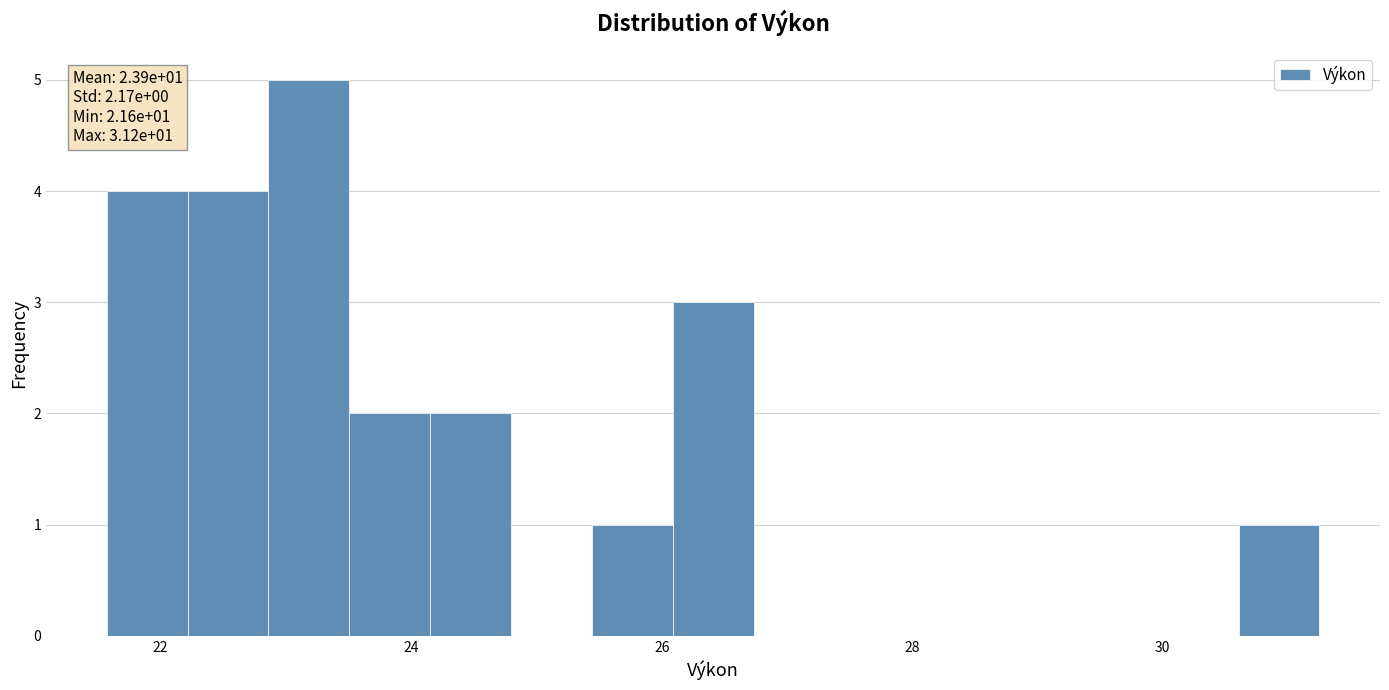

Around what value on the x-axis is the tallest bar? Give the approximate position of its centre, as read against the axis.

23.2